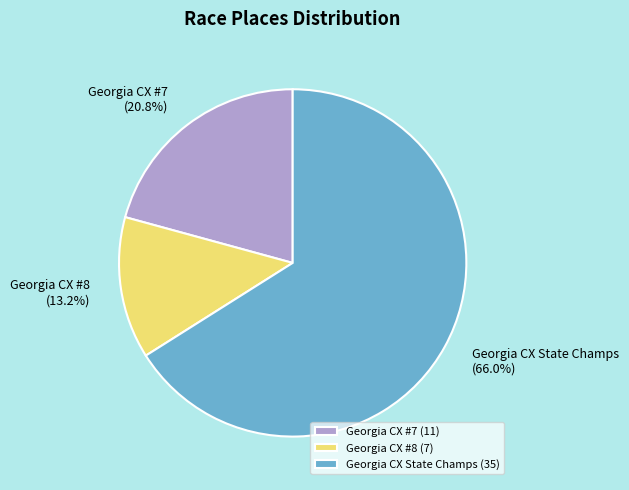

Do Georgia CX State Champs and Georgia CX #7 together represent more than half of the pie?

Yes